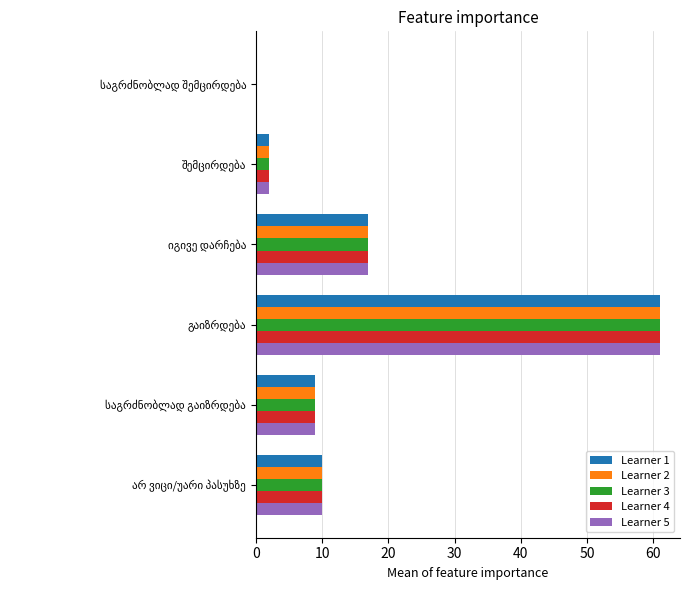

What is the maximum value shown in the chart?

61